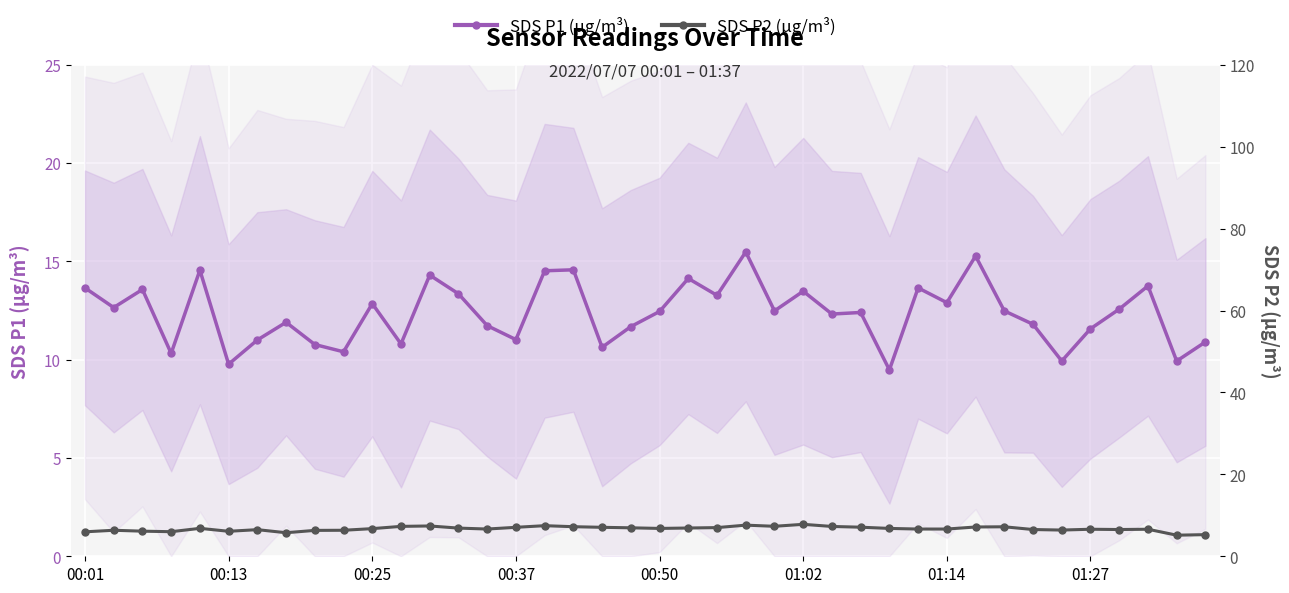

True or false: SDS P1 (µg/m³) has more than 1 interior local peaks.

True